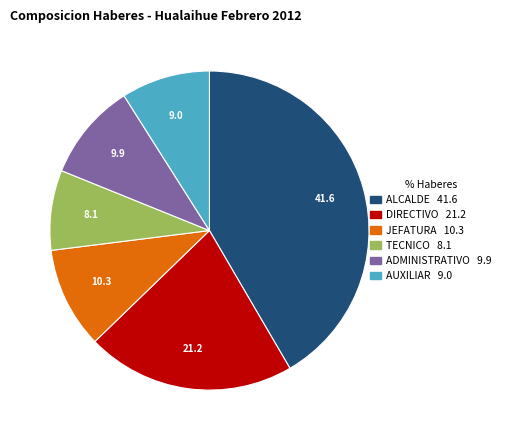

Between AUXILIAR and DIRECTIVO, which is larger?

DIRECTIVO